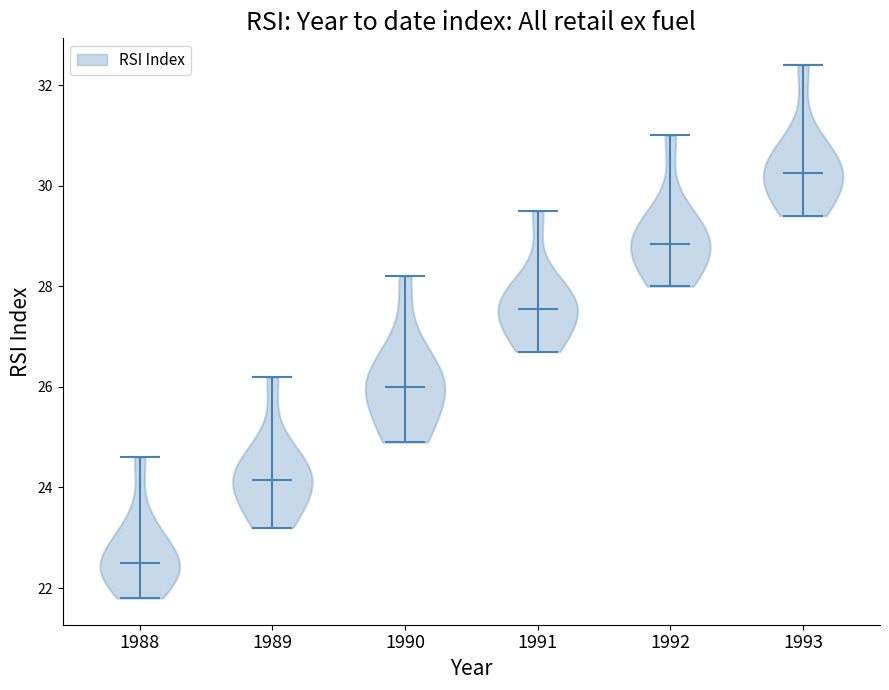

What is the highest point the violin at x = 1989 reaches on the y-axis? The values are not printed on the chart, so give them approximately, as read against the axis.

26.2